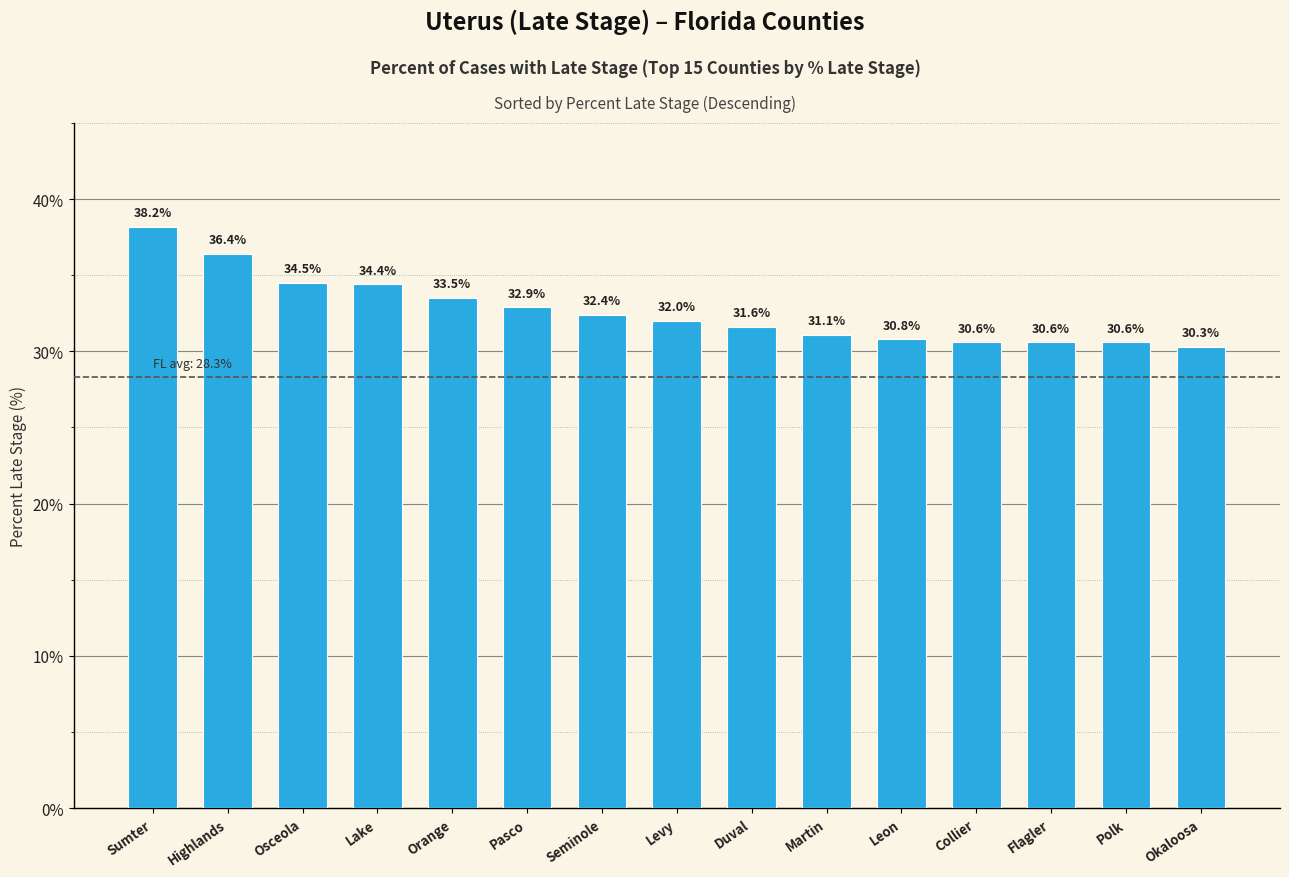

Reading right to left, list all the values displayed in this chart.

30.3	30.6	30.6	30.6	30.8	31.1	31.6	32.0	32.4	32.9	33.5	34.4	34.5	36.4	38.2